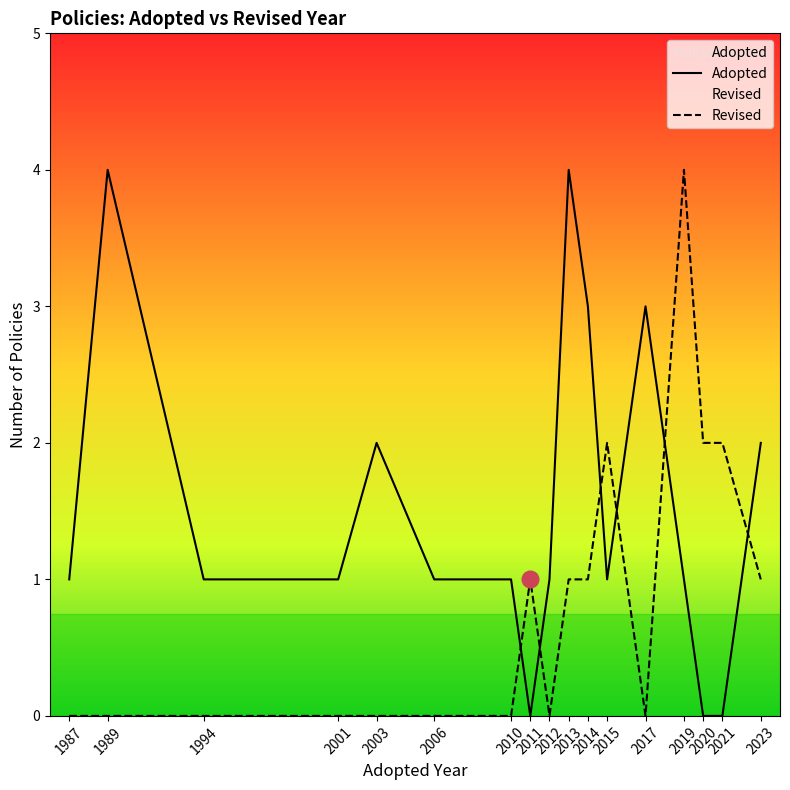

Where is the first local maximum for Adopted?

1989